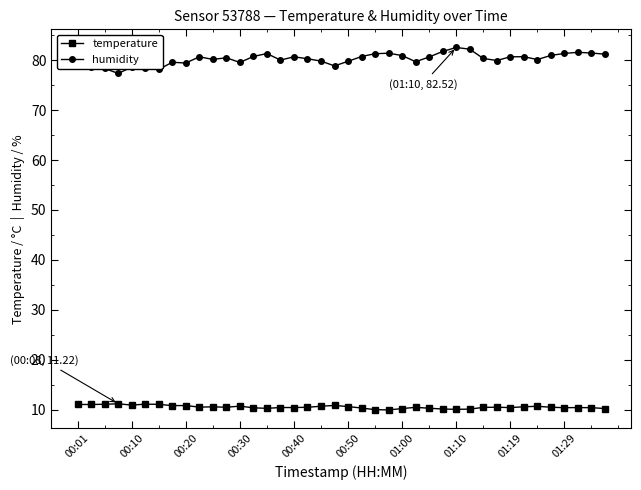

Rank the series by their maximum value, from lowest to highest.

temperature, humidity